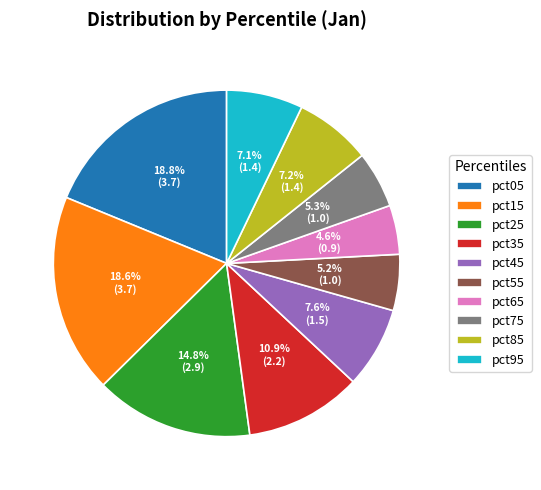

To the nearest percent, what is the average slice percentage?

10%